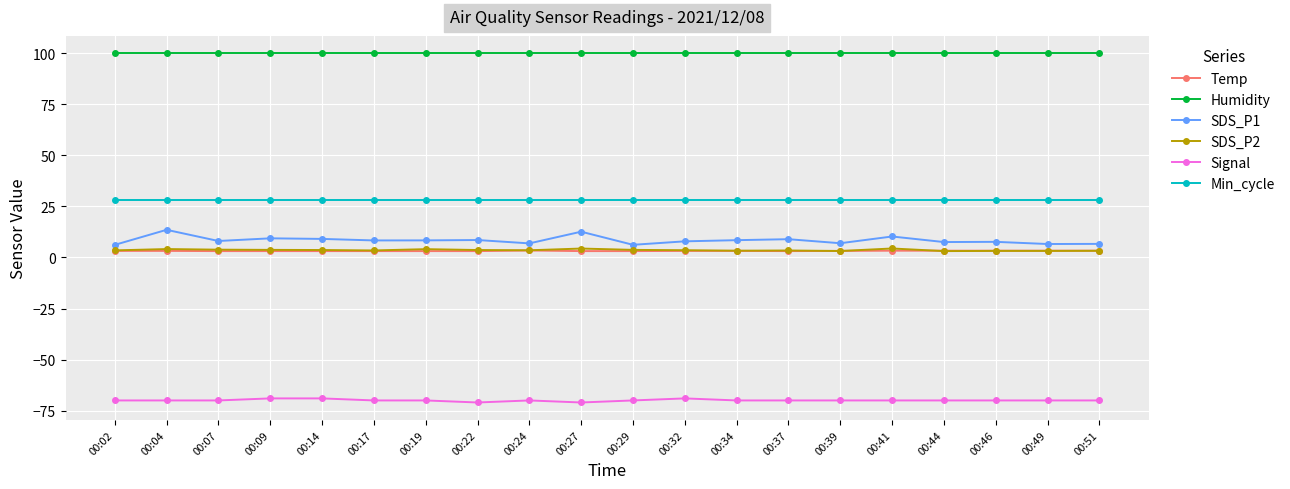

Which series has the largest total across all categories?

Humidity